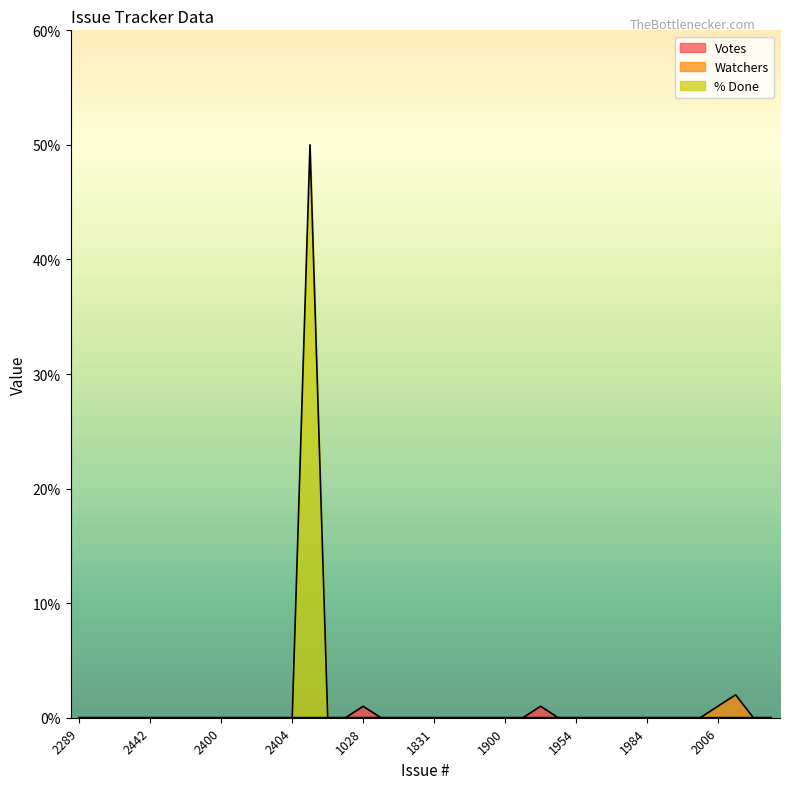

Rank the series by their maximum value, from lowest to highest.

Votes, Watchers, % Done